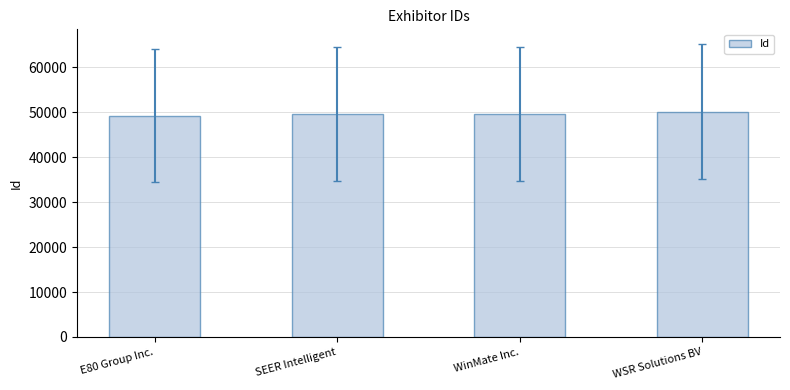

What is the difference between the maximum and minimum values?

931